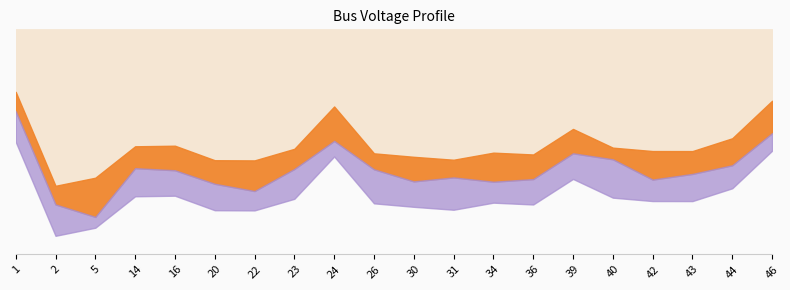

Which label corresponds to the smallest value in the chart?

2